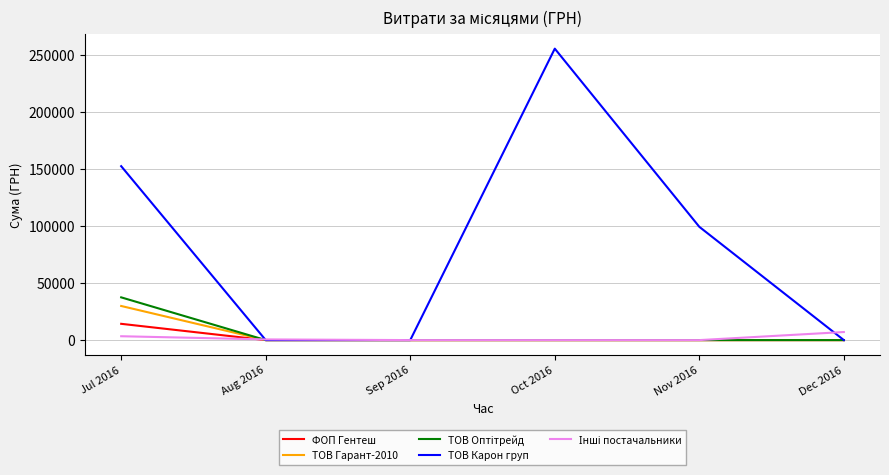

Which series changed the most between Jul 2016 and Sep 2016?

ТОВ Карон груп